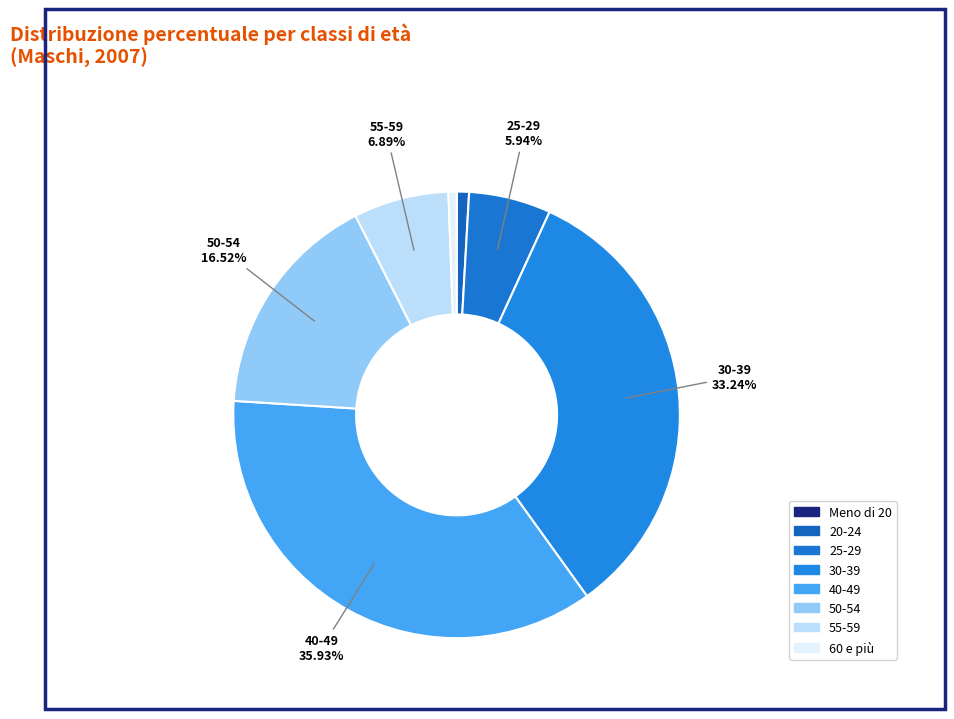

How much of the chart is everything except 60 e più?

99.4%